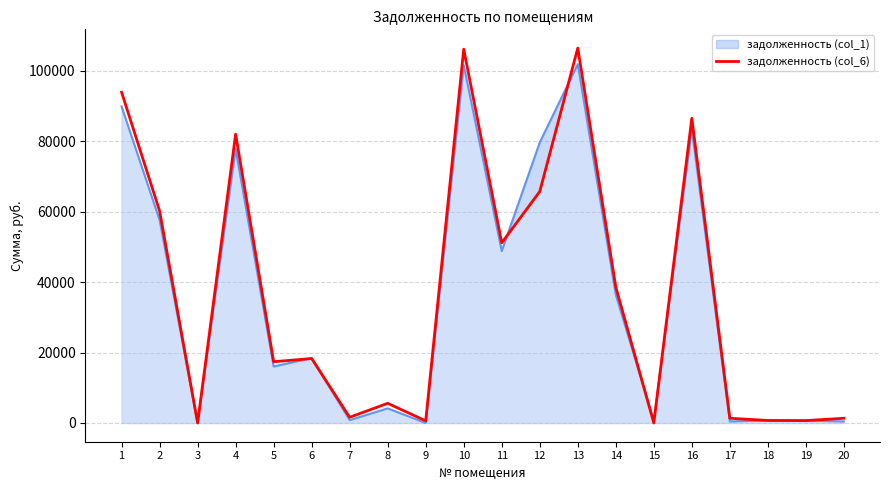

The chart shows a value of -71291.3 at 3. True or false?

False